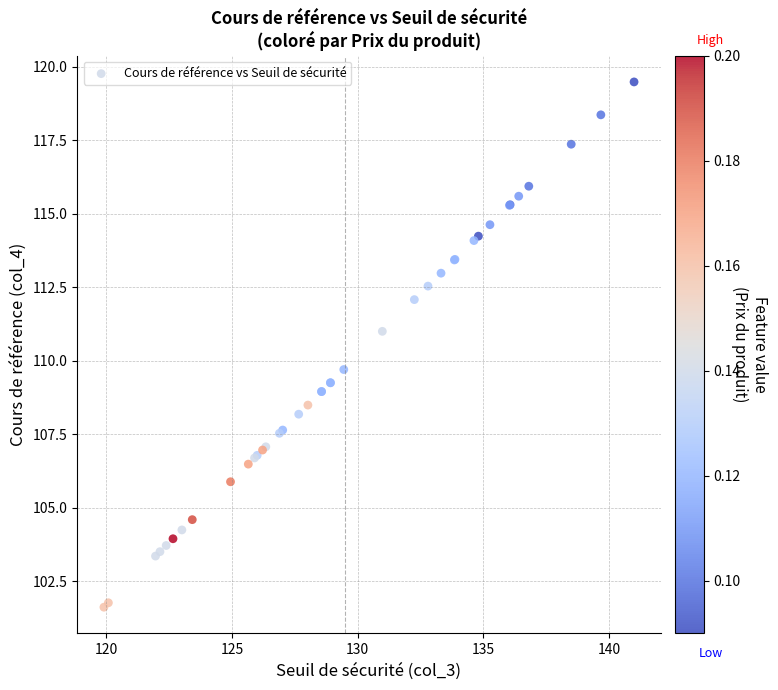

What Y value in the scatter plot is closest to 110?

109.7